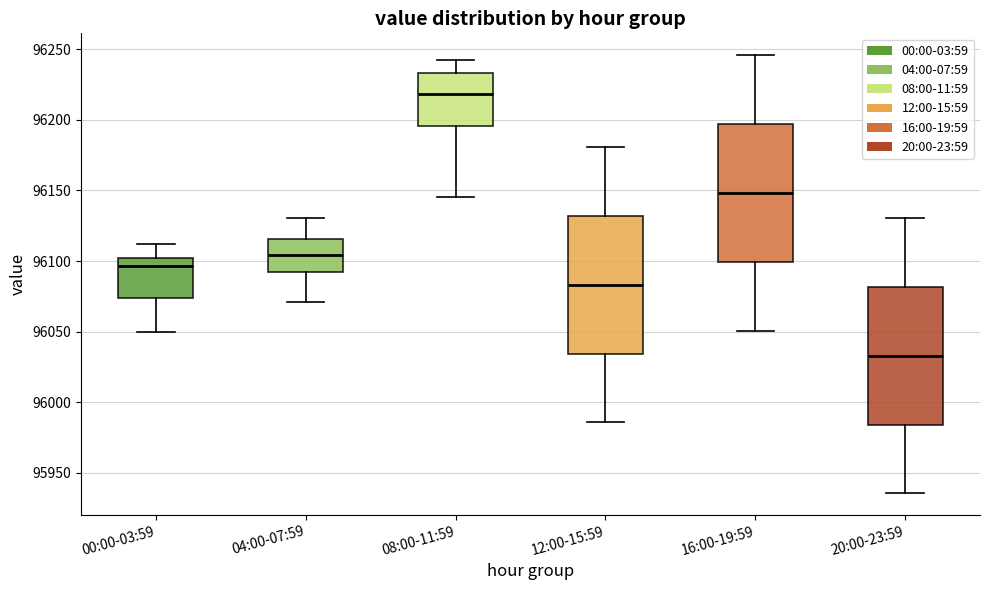

Reading left to right, read every box against the y-axis: the position of its median line, the range the box covers, and the ends of its whiskers. The values are not printed on the chart, so give them approximately, as read against the axis.

00:00-03:59: median 96095, box 96075 to 96100, whiskers 96050 to 96110
04:00-07:59: median 96105, box 96090 to 96115, whiskers 96070 to 96130
08:00-11:59: median 96220, box 96195 to 96235, whiskers 96145 to 96240
12:00-15:59: median 96085, box 96035 to 96130, whiskers 95985 to 96180
16:00-19:59: median 96150, box 96100 to 96195, whiskers 96050 to 96245
20:00-23:59: median 96035, box 95985 to 96080, whiskers 95935 to 96130